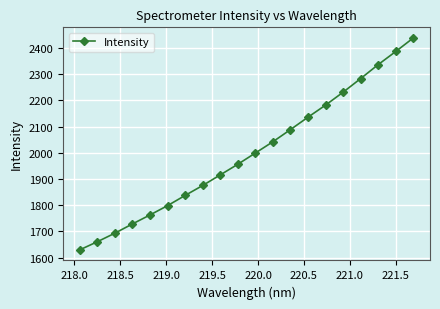

Reading right to left, extract all data points from this chart.

2438.9	2387.1	2337.1	2283.7	2231.6	2182.3	2136.2	2088.7	2042.3	1999.2	1956.2	1915.6	1875.2	1837.1	1798.2	1762.6	1728.3	1692.9	1660.2	1629.3